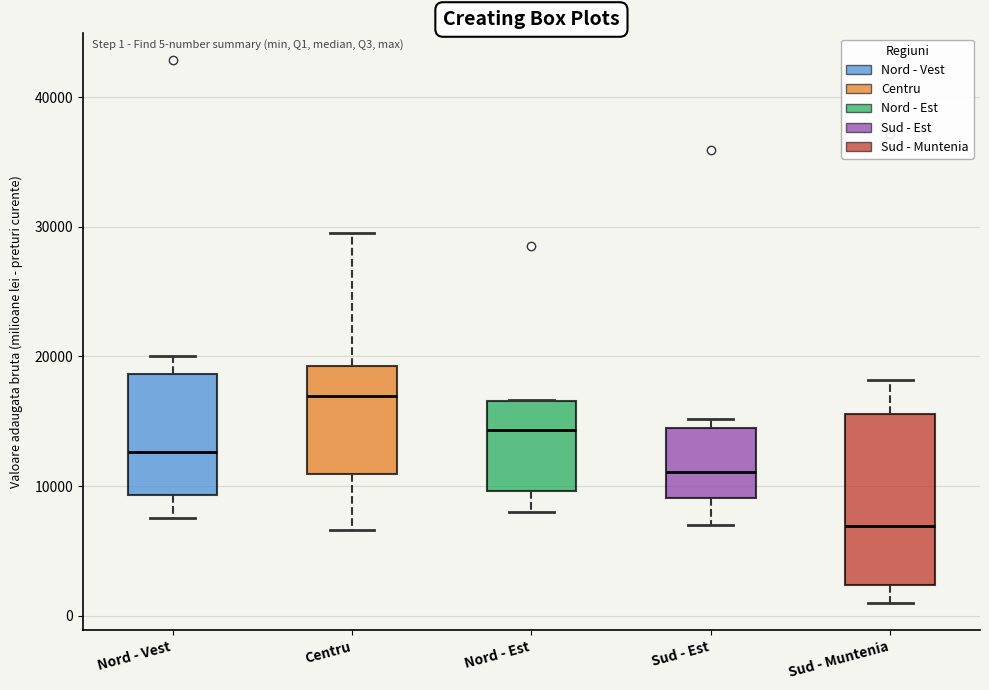

Which box's median line is the highest?

Centru